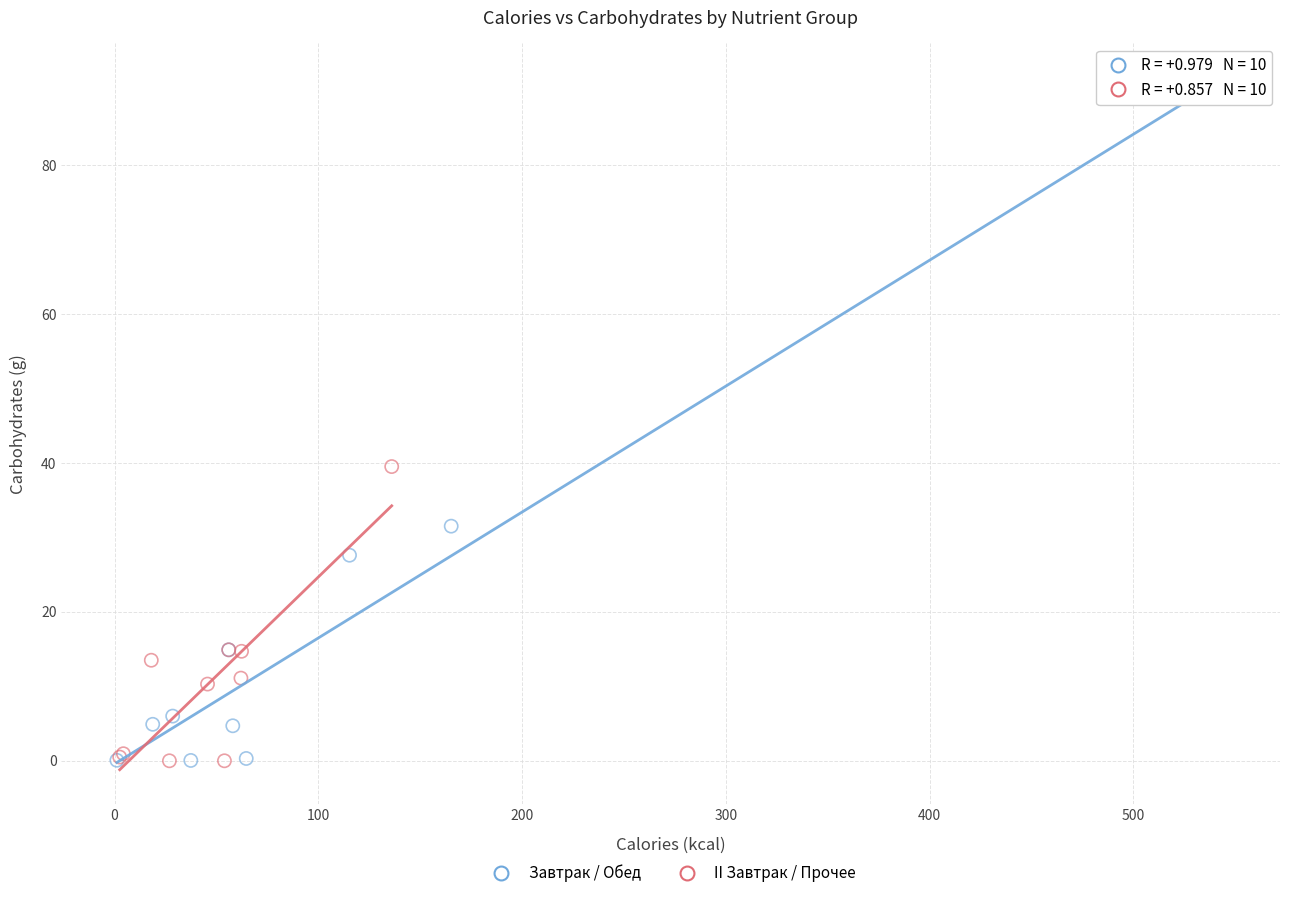

Which series reaches the maximum Y coordinate?

Завтрак / Обед